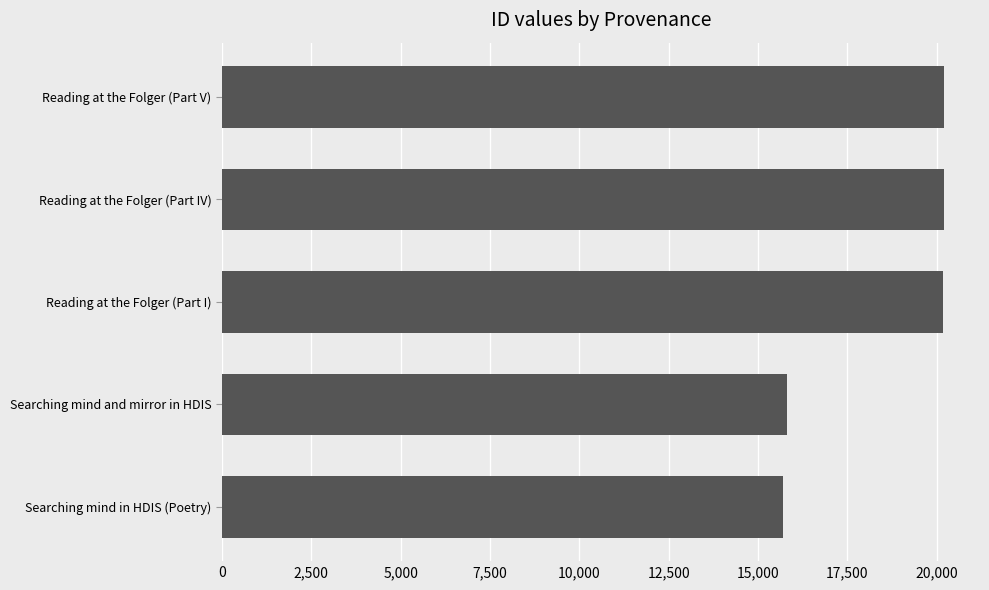

Count the number of data series in this chart.

1